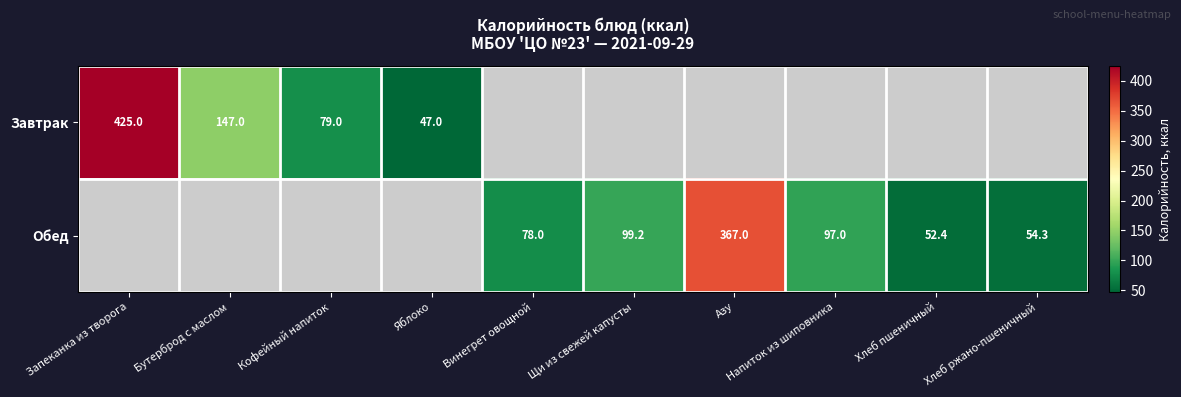

Count the number of data series in this chart.

2